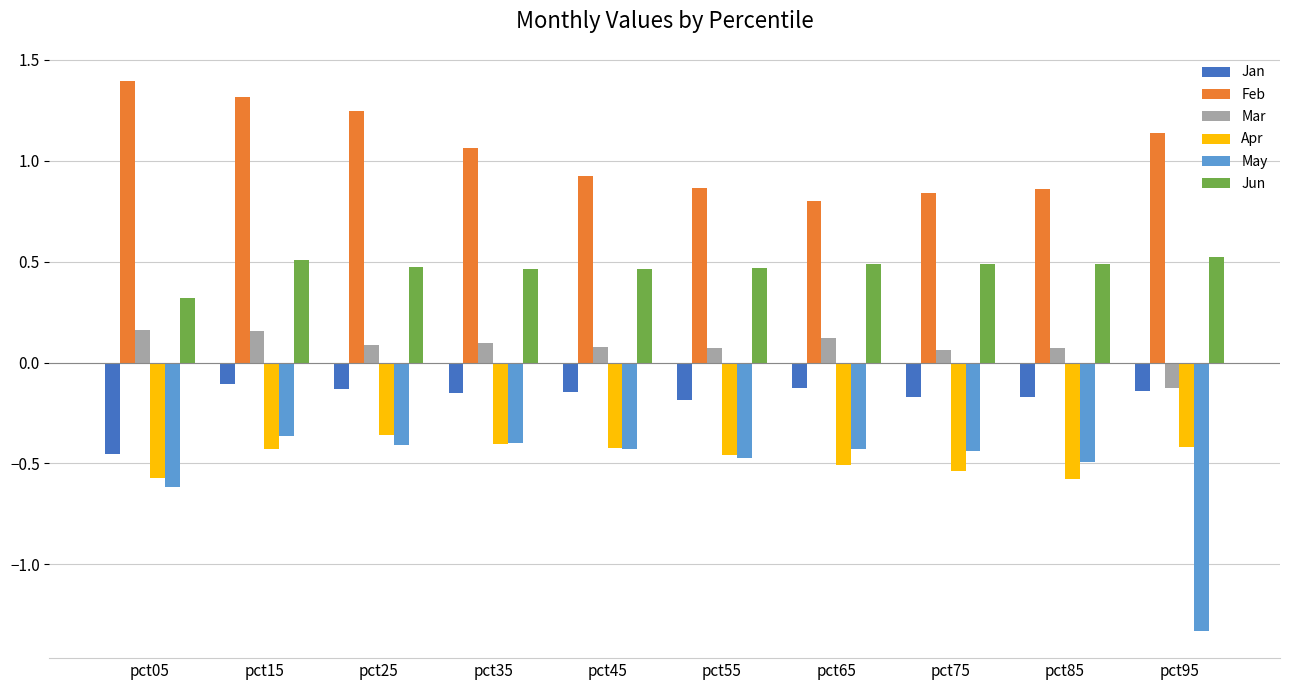

Are the bars grouped side by side (vs. stacked)?

Yes